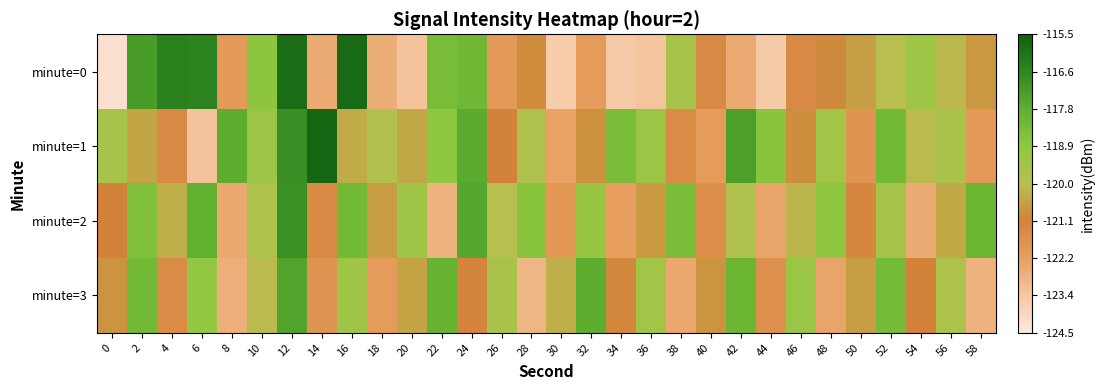

Which series has the largest total across all categories?

minute=1